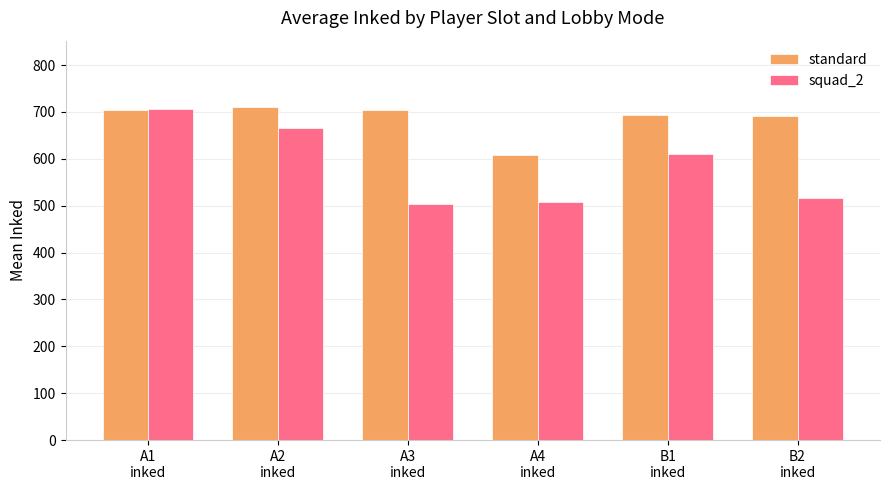

Which series has the largest range (max minus min)?

squad_2